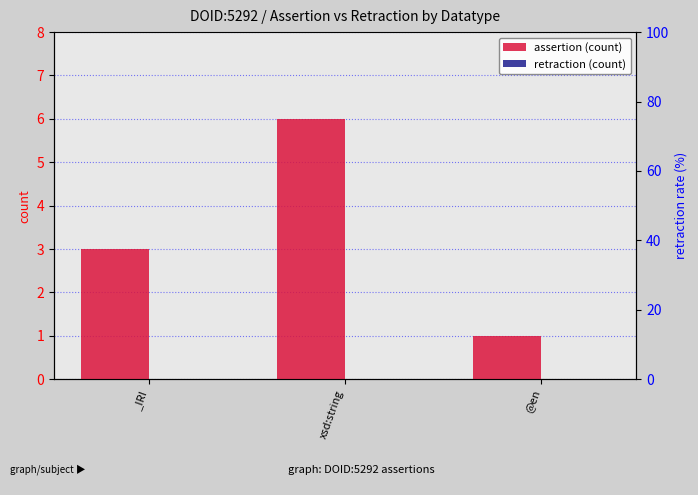

What is the total value across all series at @en?

1